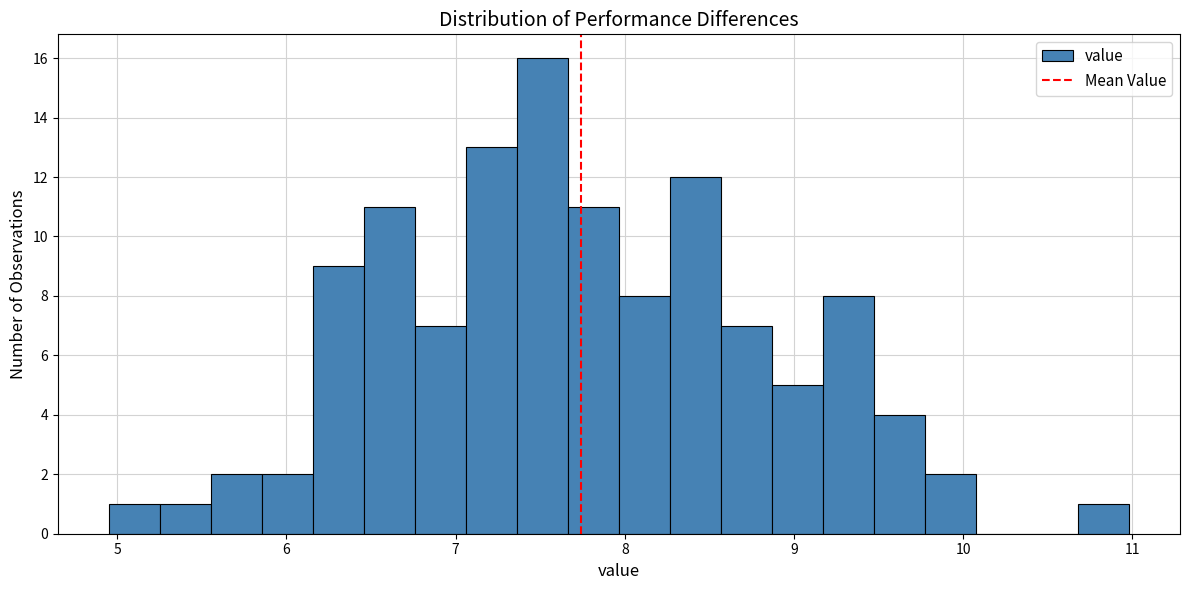

Around what value on the x-axis is the tallest bar? Give the approximate position of its centre, as read against the axis.

7.5